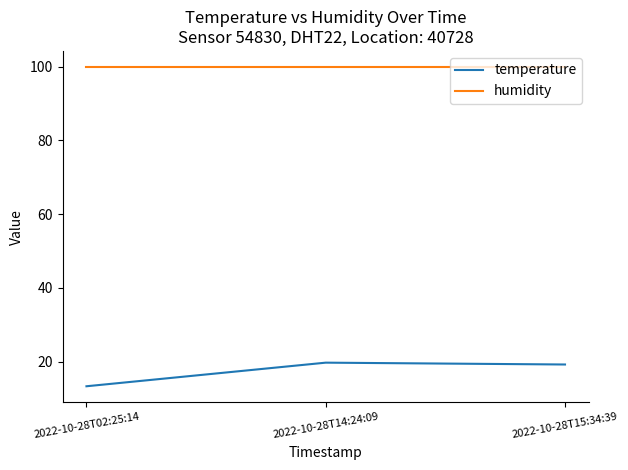

The value of humidity at 2022-10-28T15:34:39 is 48.4. True or false?

False